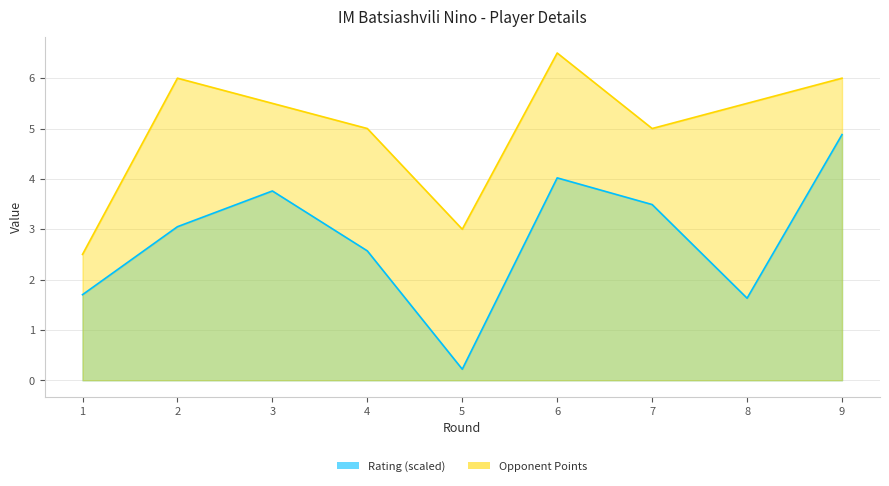

What is the difference between the second highest and second lowest values in the Opponent Points series?

3.0